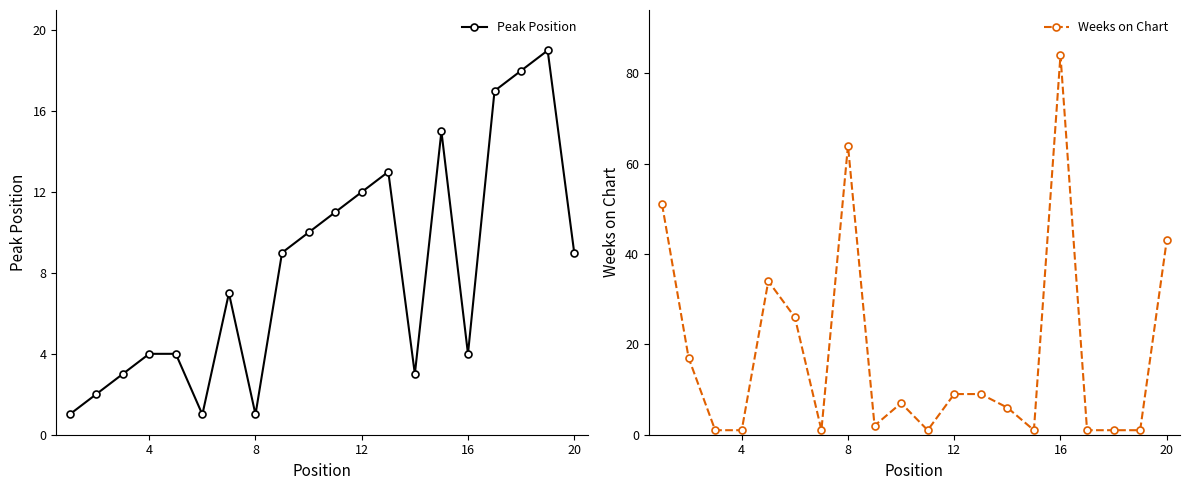

What is the maximum value for Weeks on Chart?

84